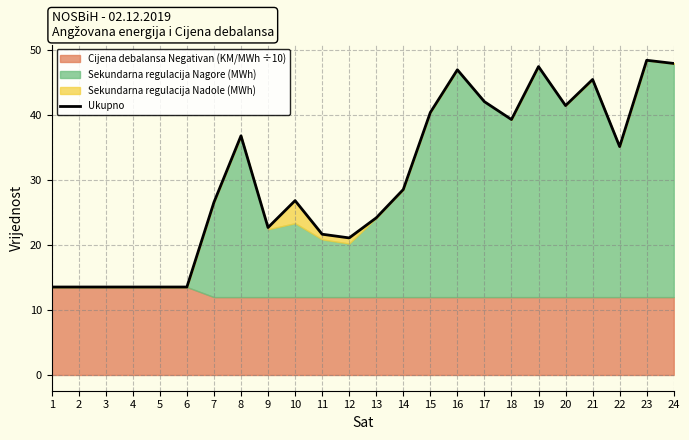

Is it true that the value at 21 is 45.5?

True